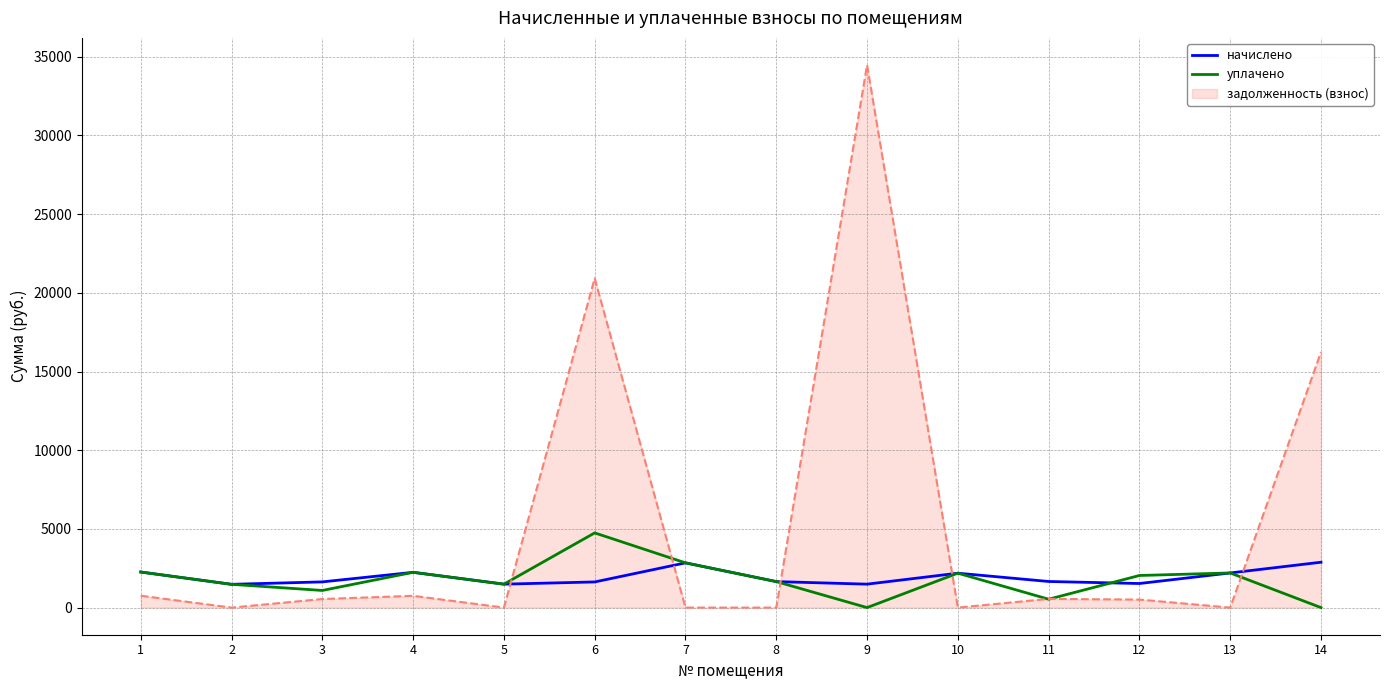

What are all the series names shown in the legend?

начислено, уплачено, задолженность (взнос)